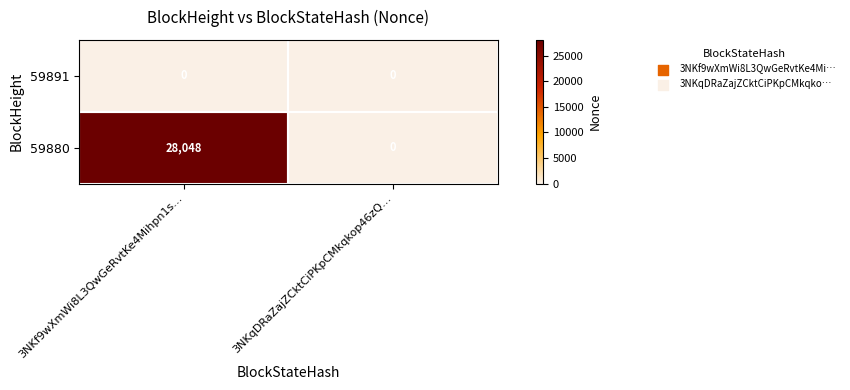

What is the total value across all series at 3NKf9wXmWi8L3QwGeRvtKe4Mihpn1s…?

28048